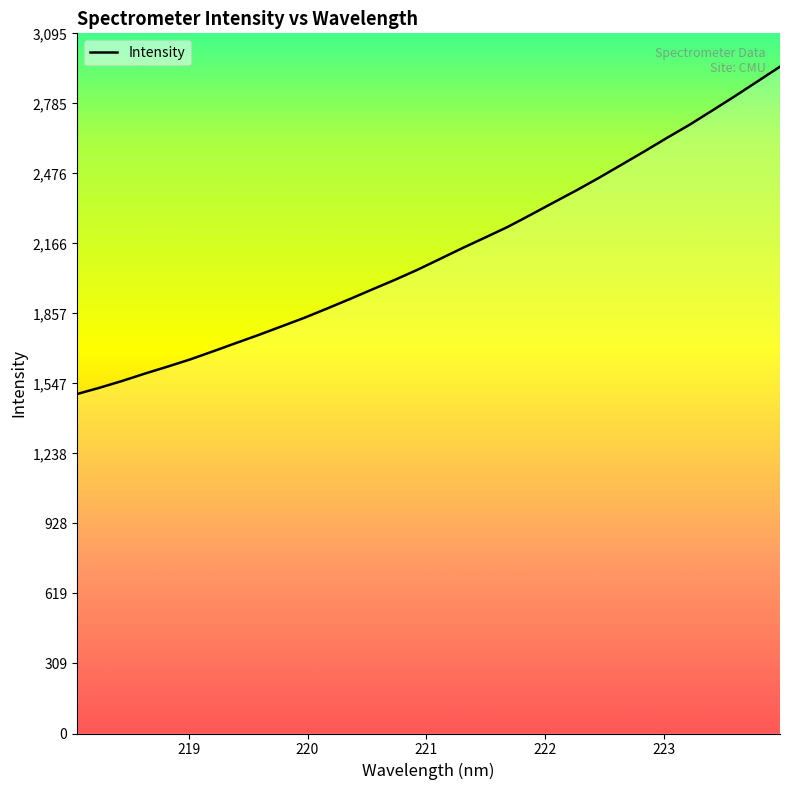

What is the maximum value shown in the chart?

2947.9